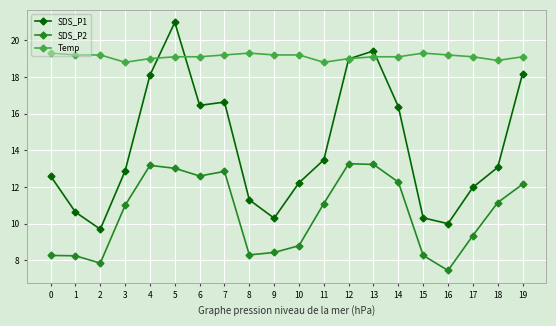

True or false: SDS_P1 has more than 0 points higher than both neighbors.

True